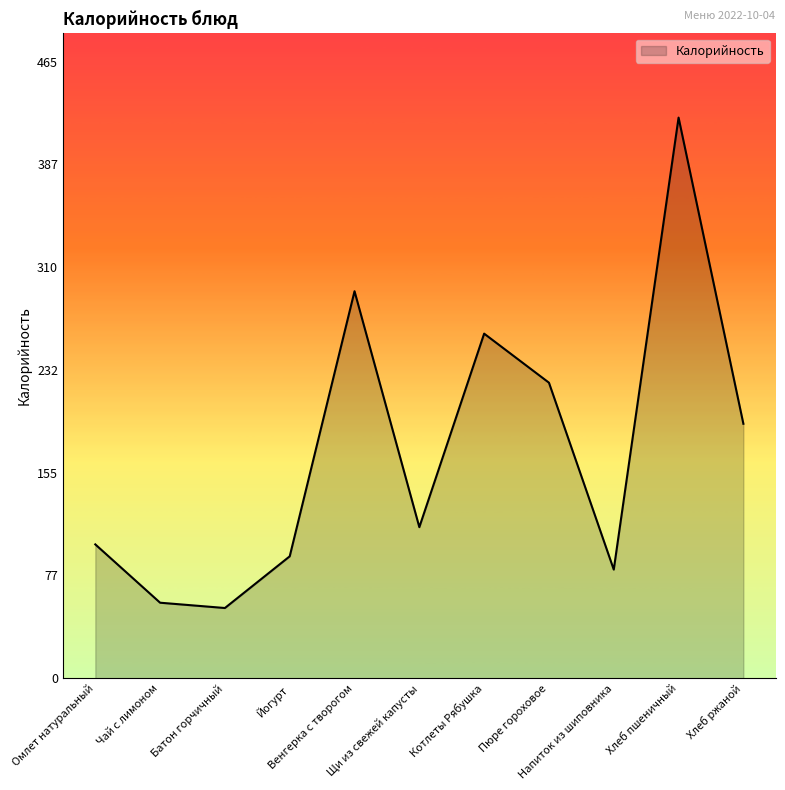

Reading right to left, transcribe all the data shown in this chart.

Хлеб ржаной=192	Хлеб пшеничный=423	Напиток из шиповника=82	Пюре гороховое=223	Котлеты Рябушка=260	Щи из свежей капусты=114	Венгерка с творогом=292	Йогурт=92	Батон горчичный=53	Чай с лимоном=57	Омлет натуральный=101